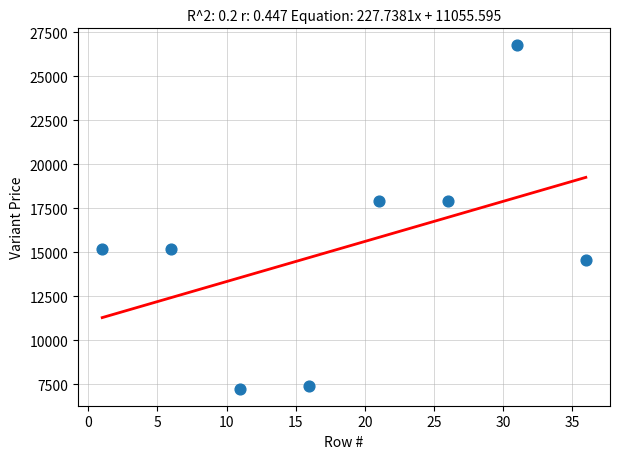

What is the range of X values (max minus min)?

35